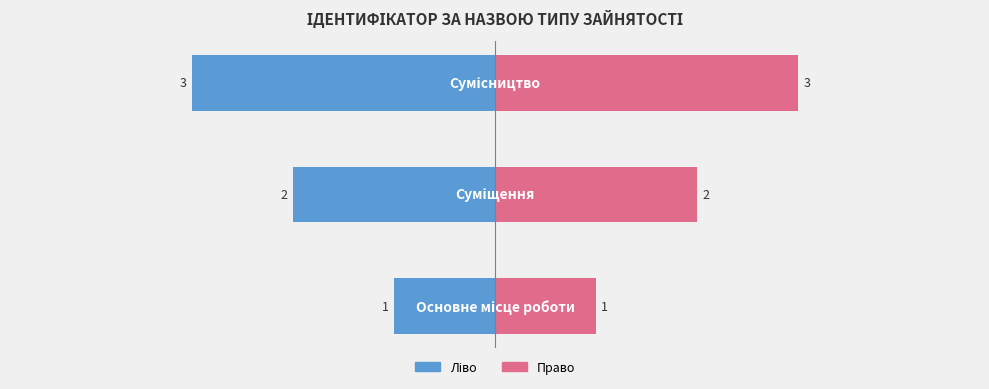

What is the value of the Ідентифікатор (право) bar at the 1st from the left?

1